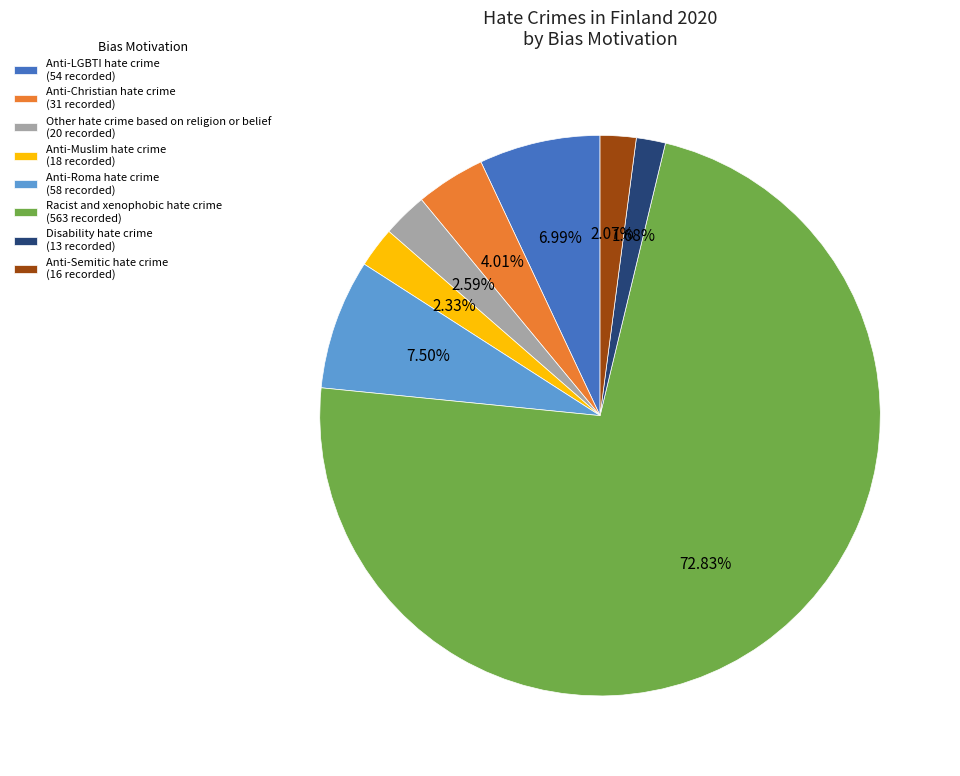

Is the sum of Anti-Roma hate crime (58 recorded) and Disability hate crime (13 recorded) greater than half?

No